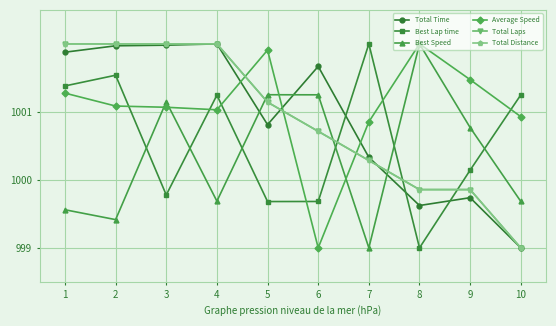

Is the value of Total Time at 8 greater than the value of Best Speed at 10?

No